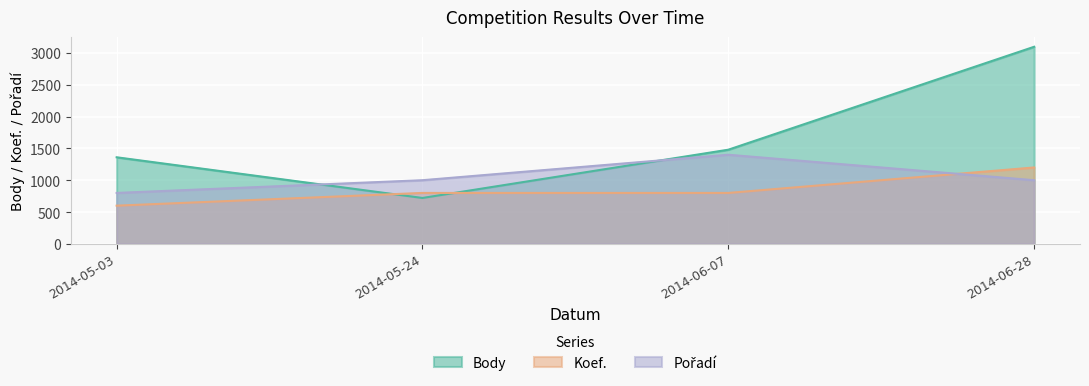

True or false: Koef. has a value of 491 at 2014-06-28.

False